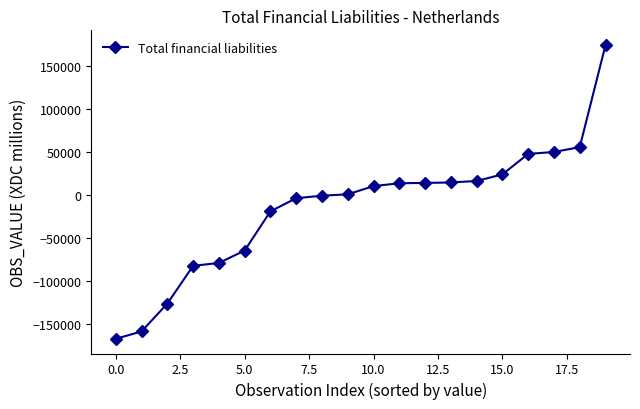

What is the maximum value shown in the chart?

174084